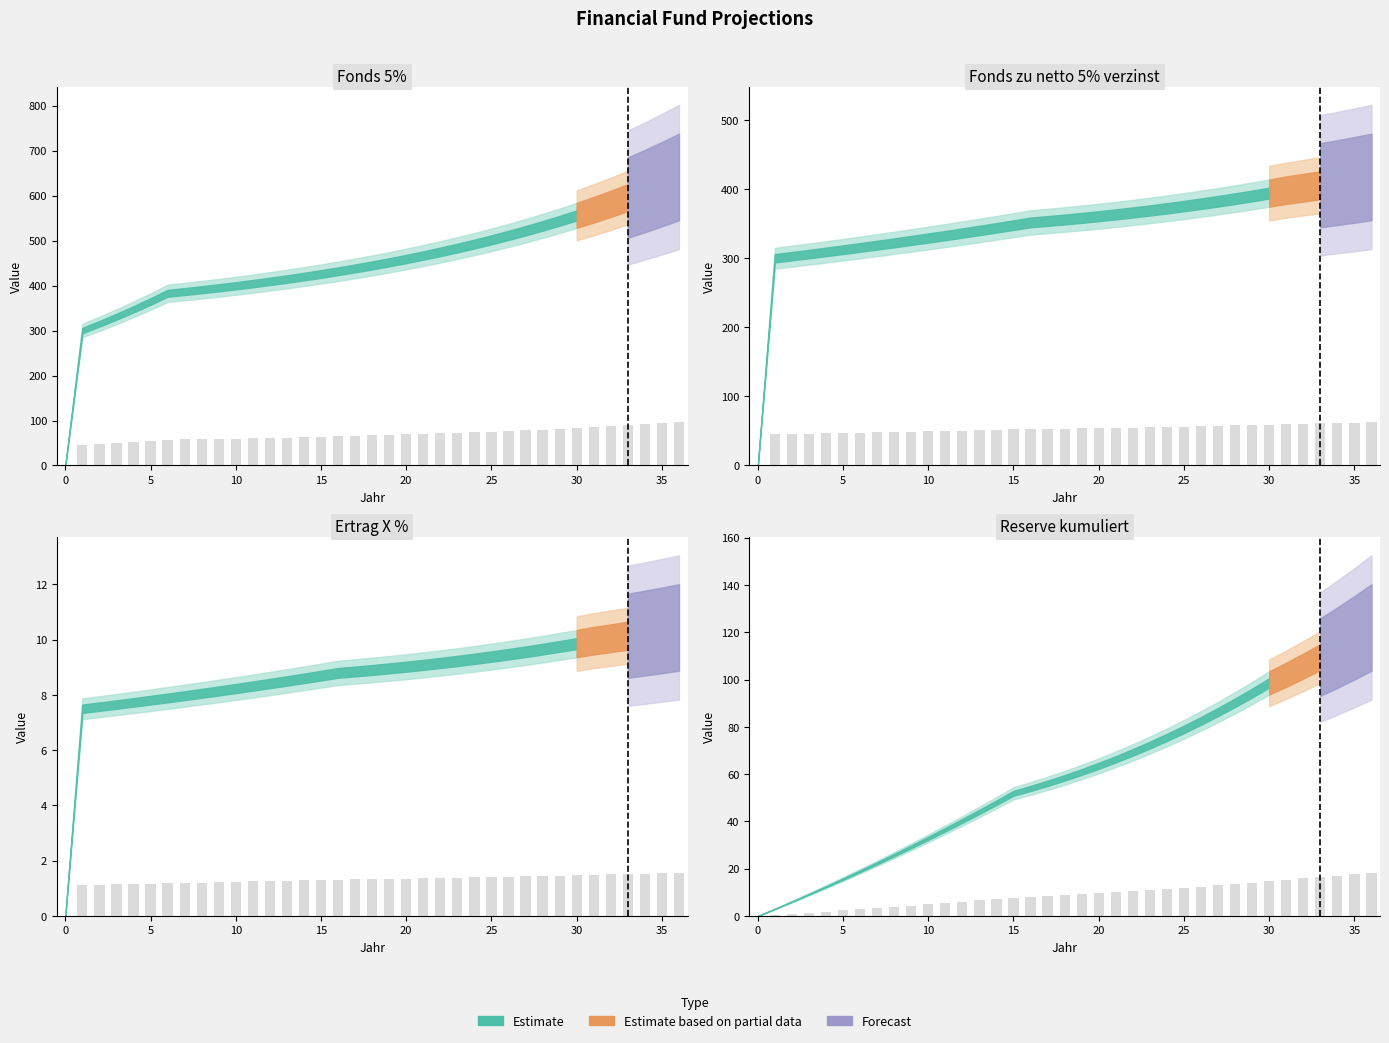

Which has a higher value, 1 or 26?

26